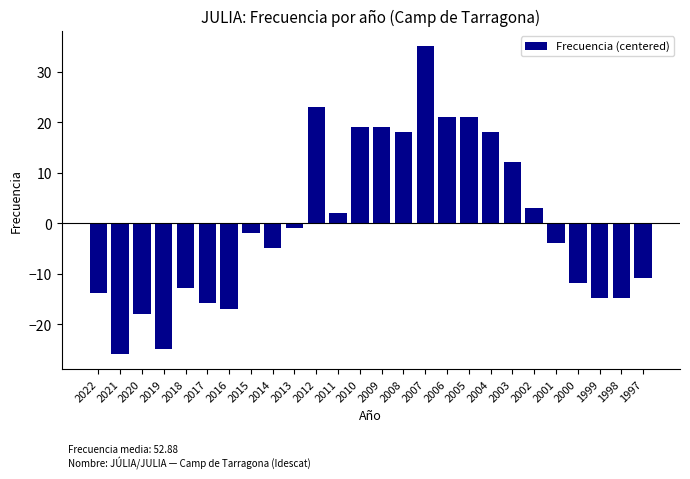

What is the difference between the values at 2002 and 2006?

18.0